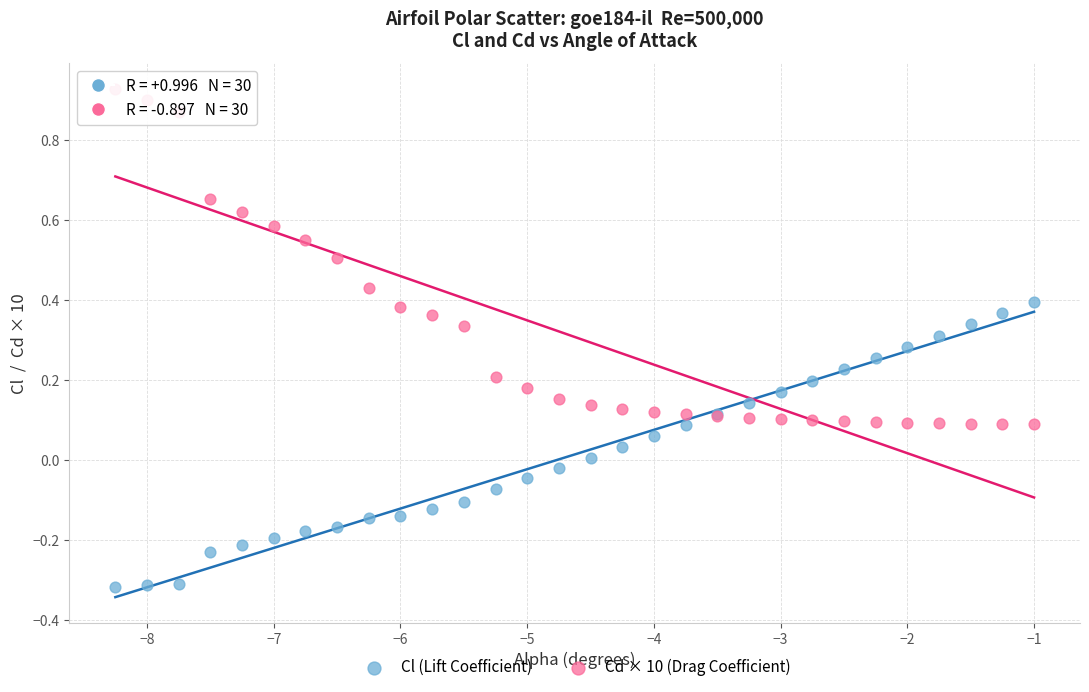

Which series contains the highest Y value?

Cd × 10 (Drag Coefficient)